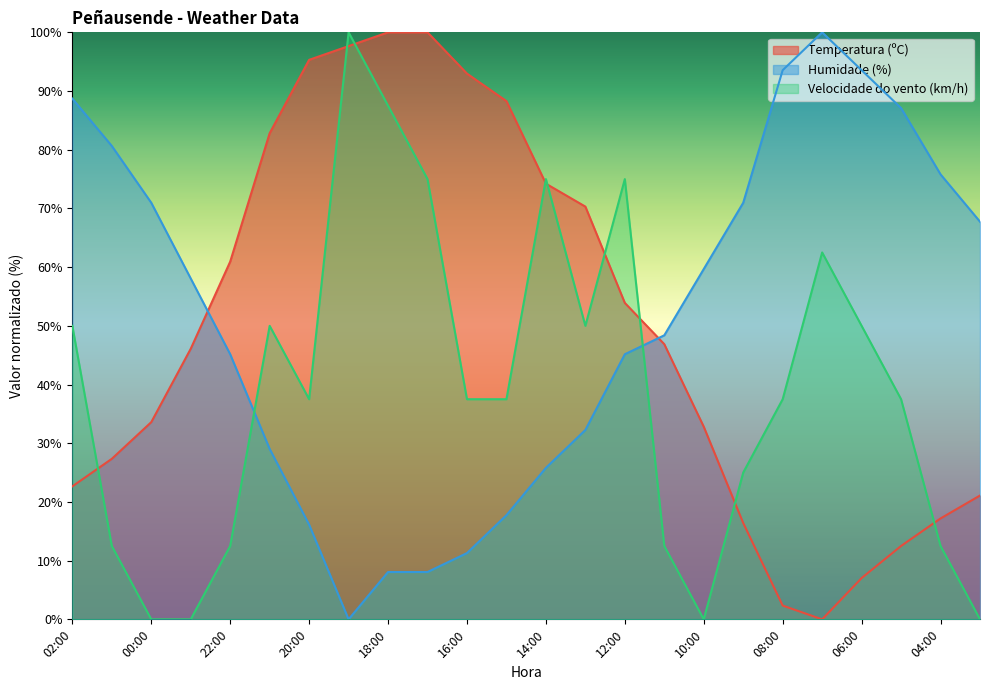

What is the sum of the Humidade (%) values at 06:00 and 12:00?

138.7